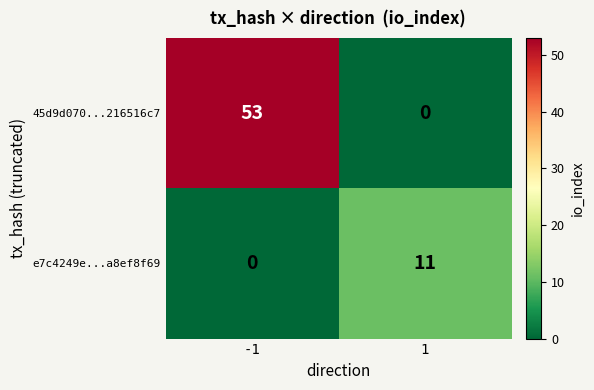

Which series has the largest total across all categories?

45d9d070...216516c7